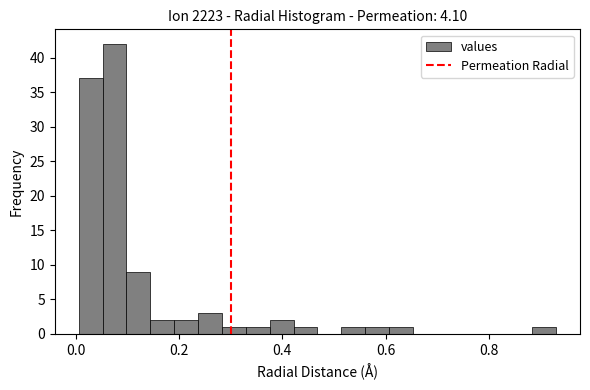

Around what value on the x-axis is the tallest bar? Give the approximate position of its centre, as read against the axis.

0.08